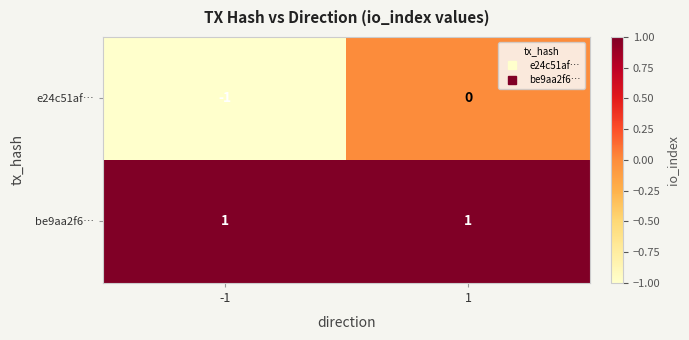

Which series has the largest total across all categories?

be9aa2f6…